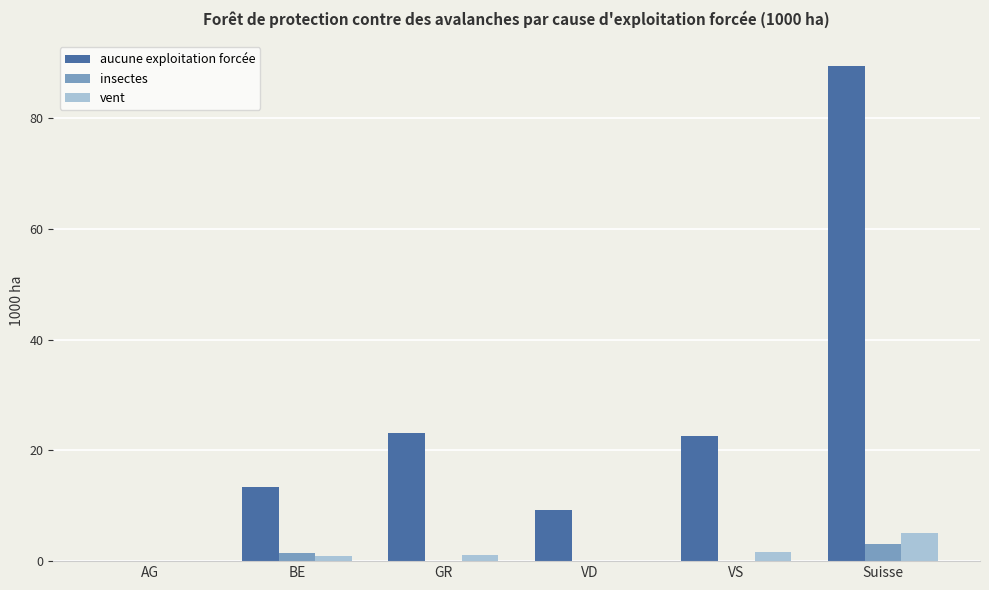

Is the value of aucune exploitation forcée at VS greater than the value of insectes at VS?

Yes